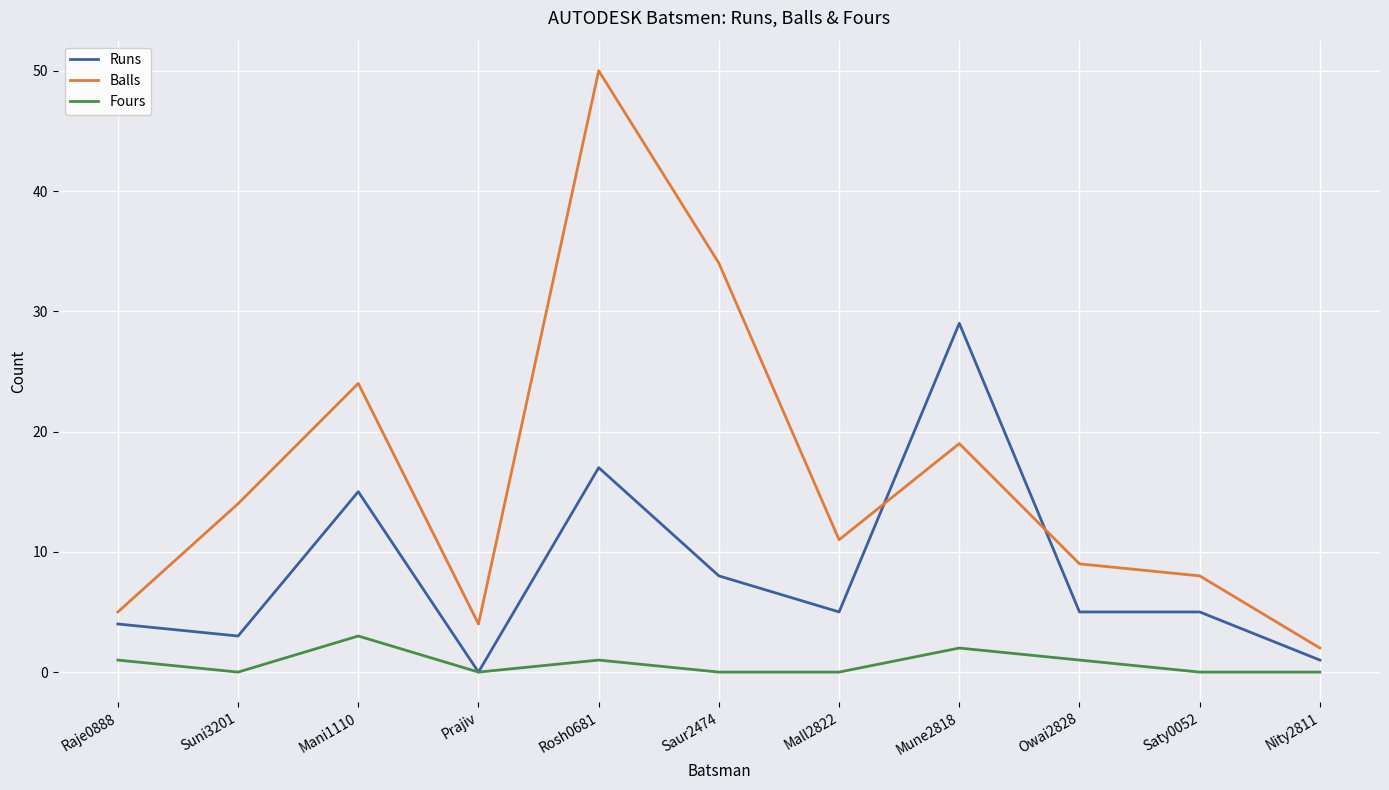

How many interior local valleys does the Balls series have?

2